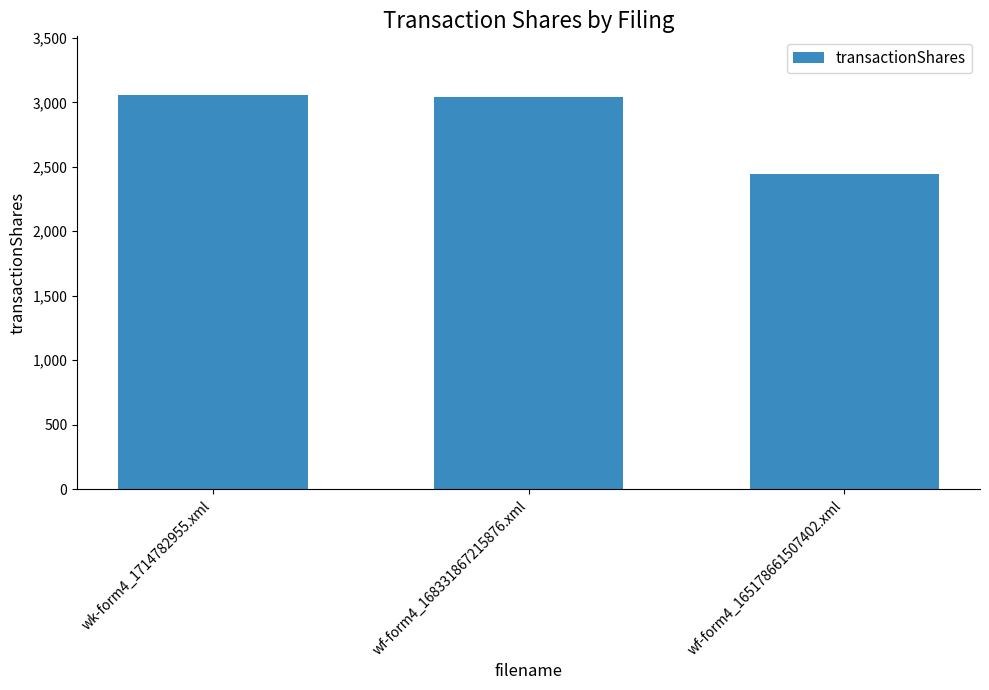

Reading right to left, what are all the values shown in this chart?

wf-form4_165178661507402.xml=2446	wf-form4_168331867215876.xml=3038	wk-form4_1714782955.xml=3054